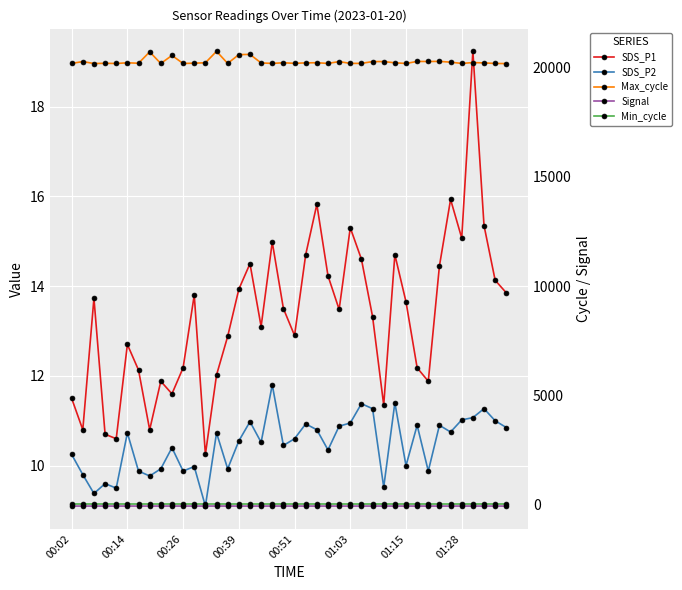

True or false: SDS_P1 and Min_cycle intersect in this chart.

False